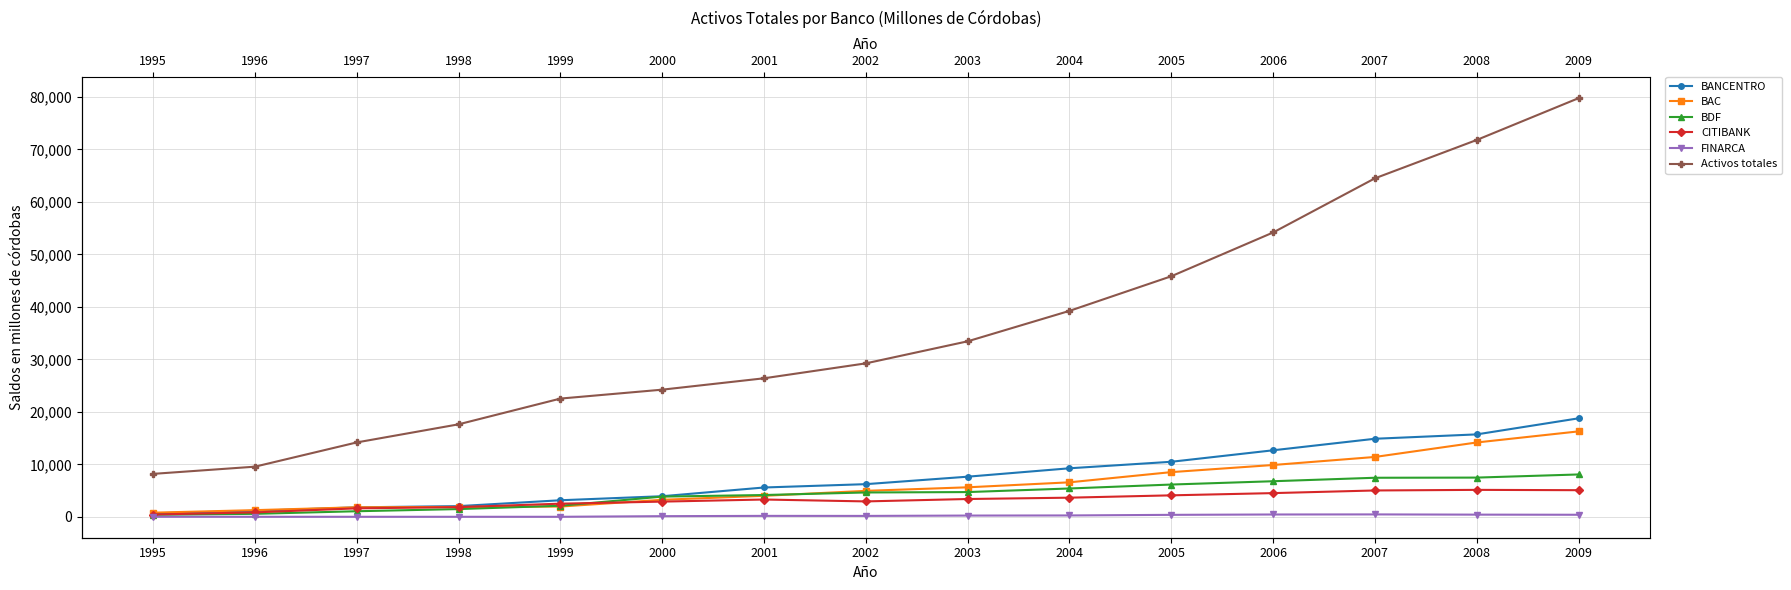

True or false: BDF has more than 2 points higher than both neighbors.

False